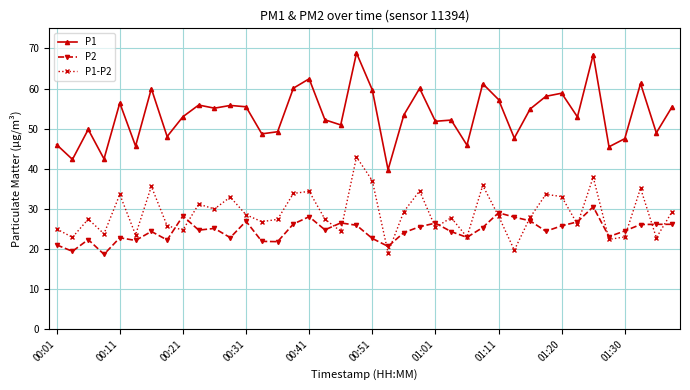

List the series in order of their peak value, highest first.

P1, P1-P2, P2